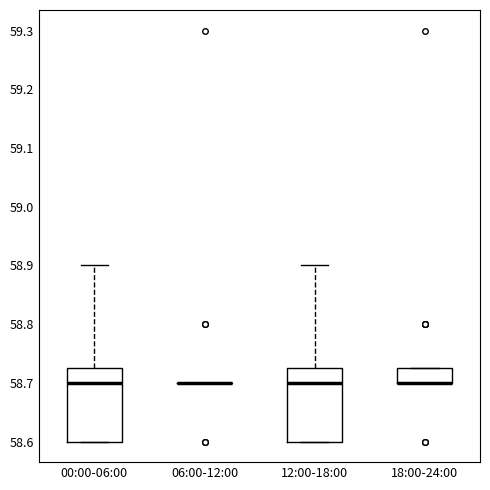

Reading left to right, transcribe this box plot: for each box, give where its median line is, the range the box spans, and where its two whiskers end, as read against the y-axis. The values are not printed on the chart, so give them approximately, as read against the axis.

00:00-06:00: median 58.70, box 58.60 to 58.73, whiskers 58.60 to 58.90
06:00-12:00: box collapsed to a line at 58.70, whiskers 58.70 to 58.70
12:00-18:00: median 58.70, box 58.60 to 58.73, whiskers 58.60 to 58.90
18:00-24:00: median 58.70 (drawn on the box's lower edge), box 58.70 to 58.73, whiskers 58.70 to 58.73